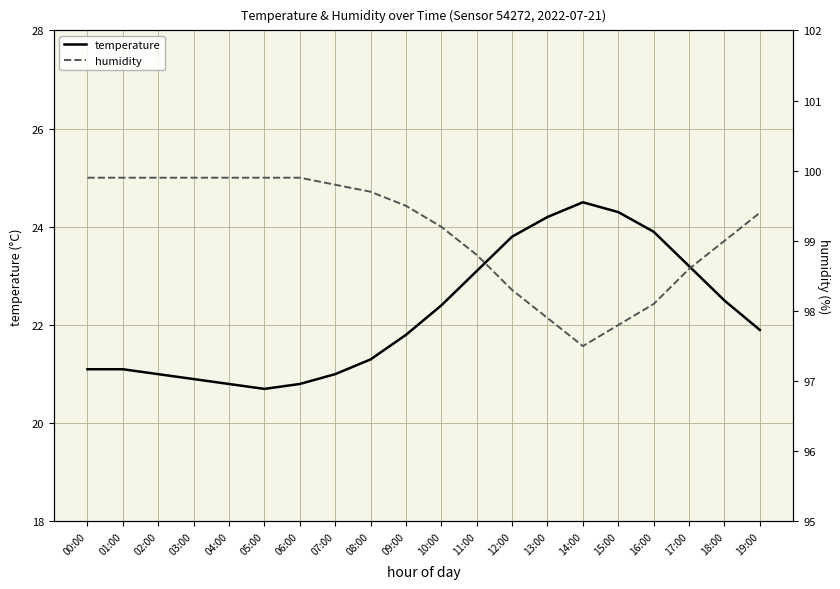

Which series changed the most between 02:00 and 13:00?

temperature